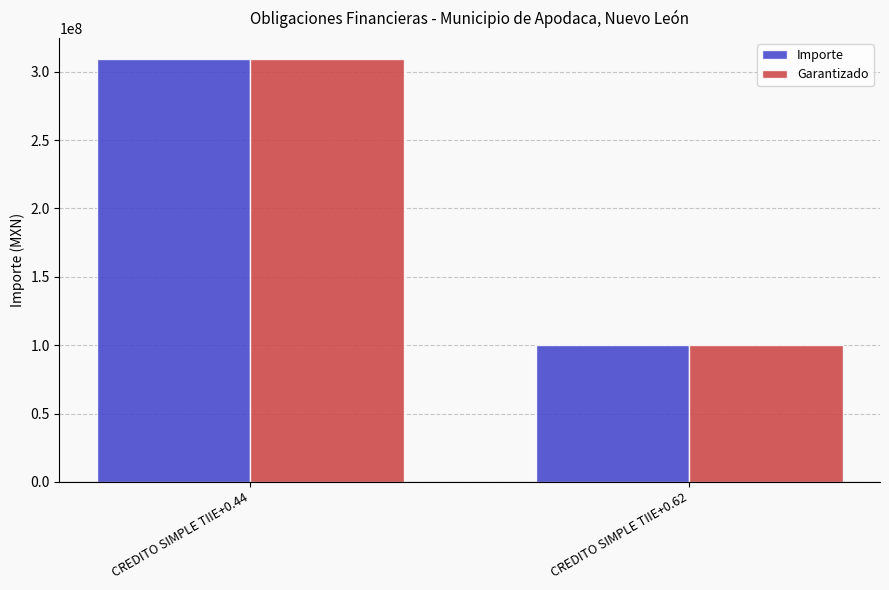

At which category is the sum across all series the highest?

CREDITO SIMPLE TIIE+0.44